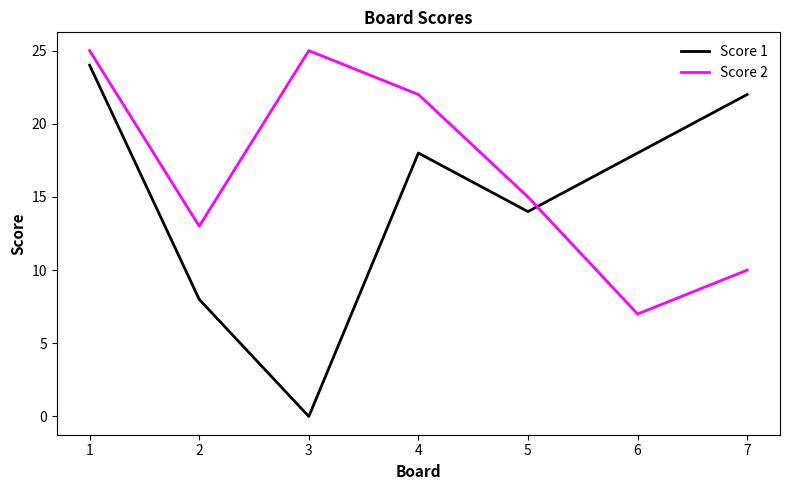

What is the sum of the Score 2 values at 1 and 7?

35